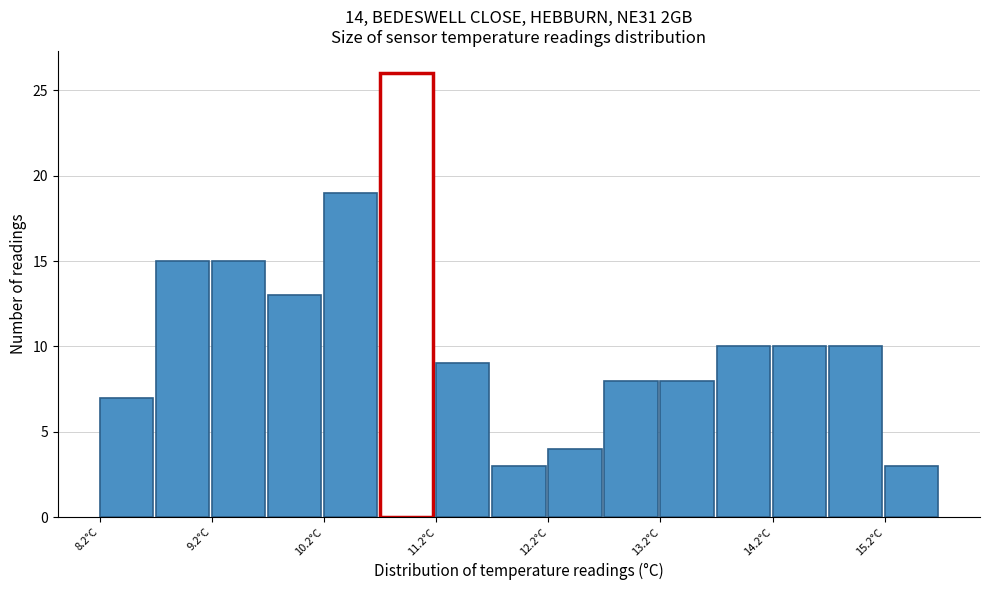

How tall is the bar that spans 9.2 to 9.7 on the x-axis? The values are not printed on the chart, so give them approximately, as read against the axis.

15